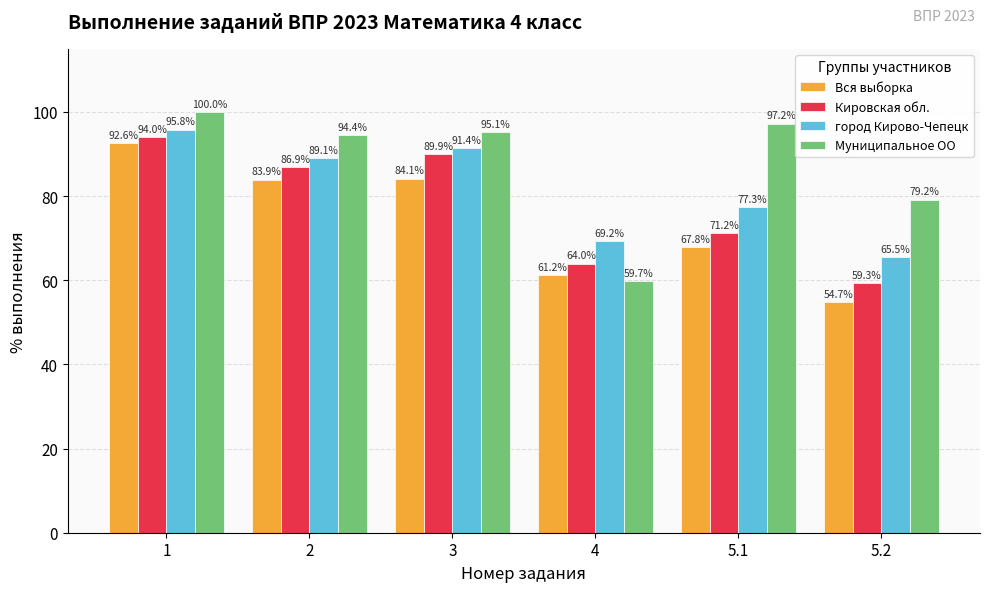

Where is город Кирово-Чепецк nearest to the value 80?

5.1